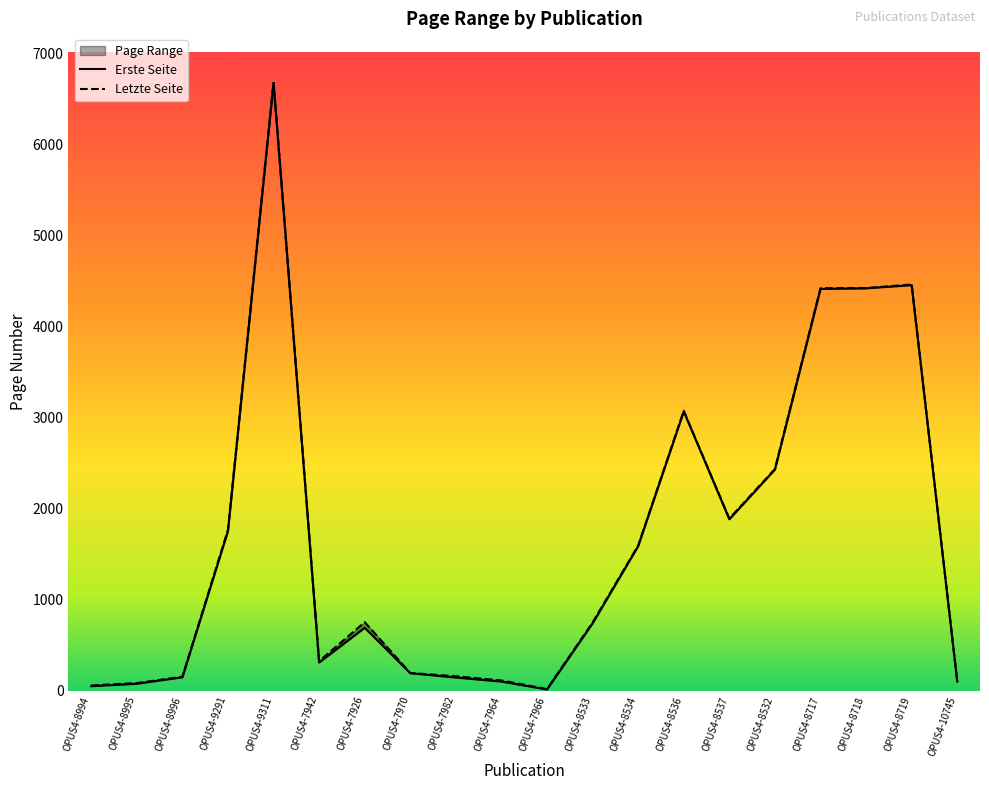

What position from the left is OPUS4-8994?

1